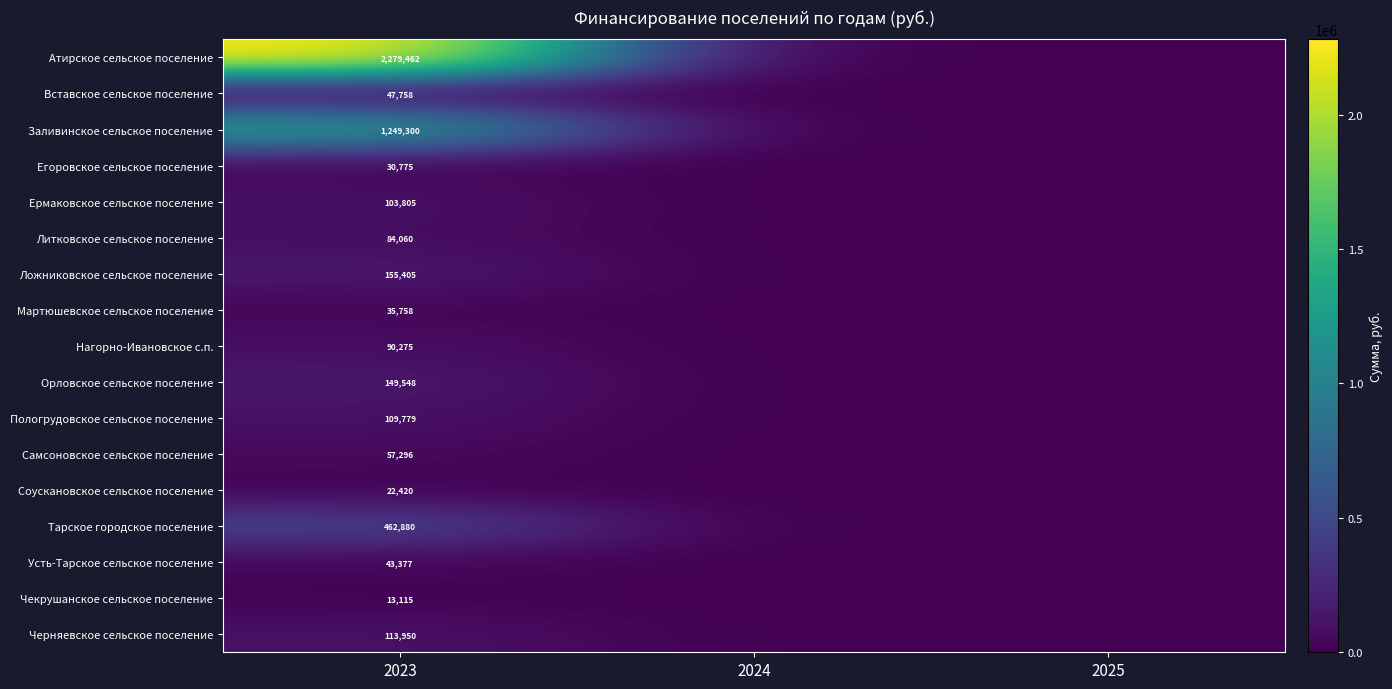

How many values in the Нагорно-Ивановское с.п. series exceed 0?

1